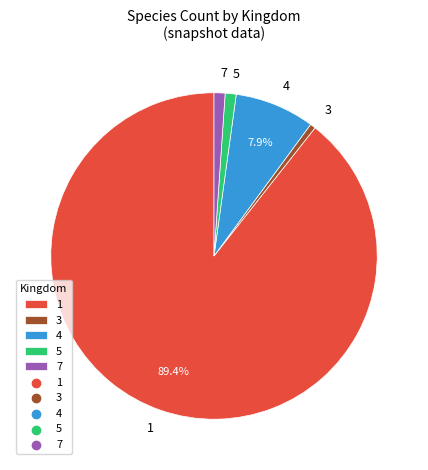

Which category has the biggest portion of the pie?

1